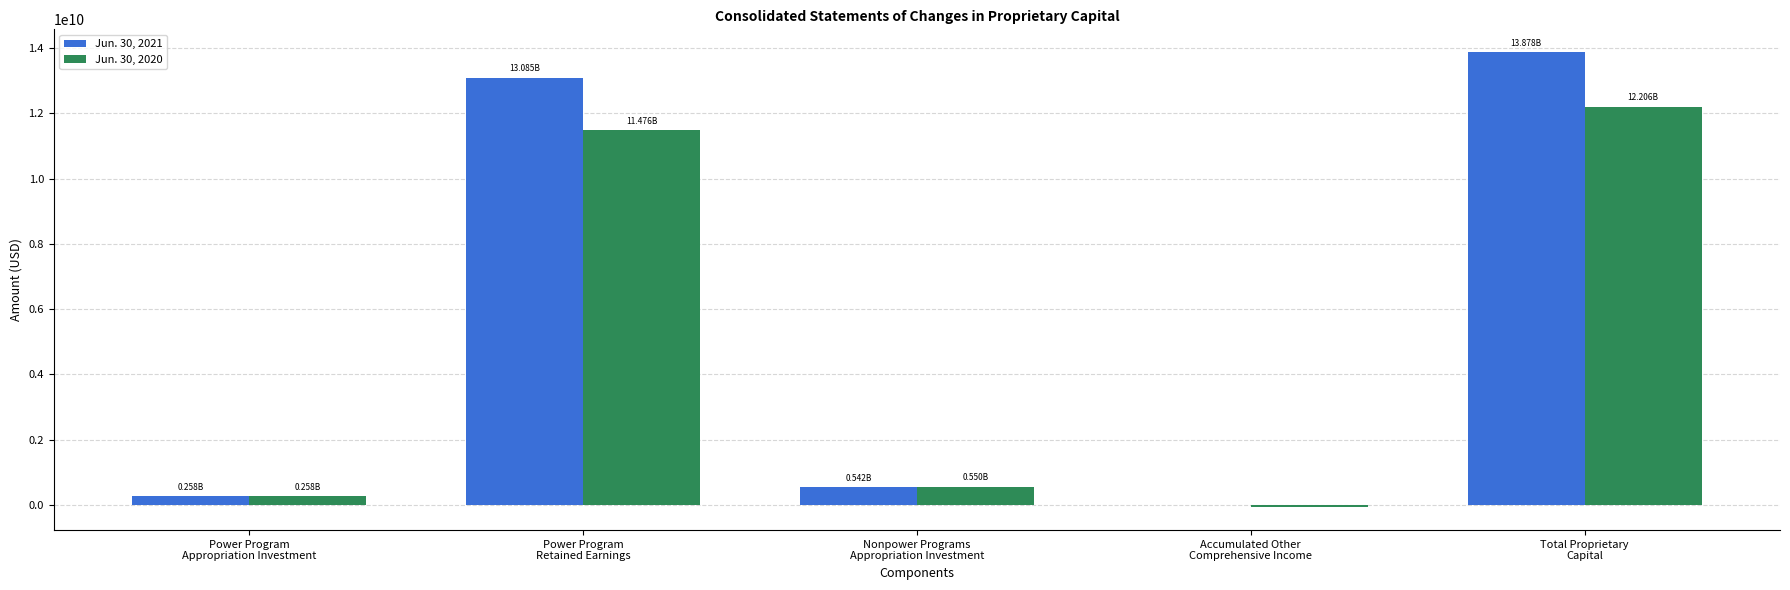

Which series has the largest total across all categories?

Jun. 30, 2021